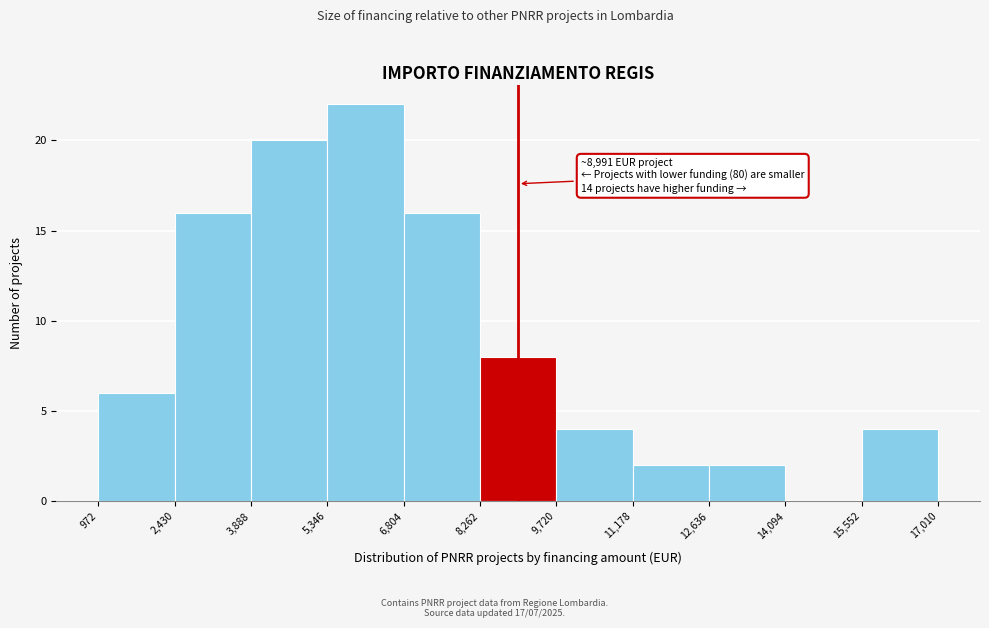

Over which range of the x-axis is the bar tallest?

5,346 to 6,804